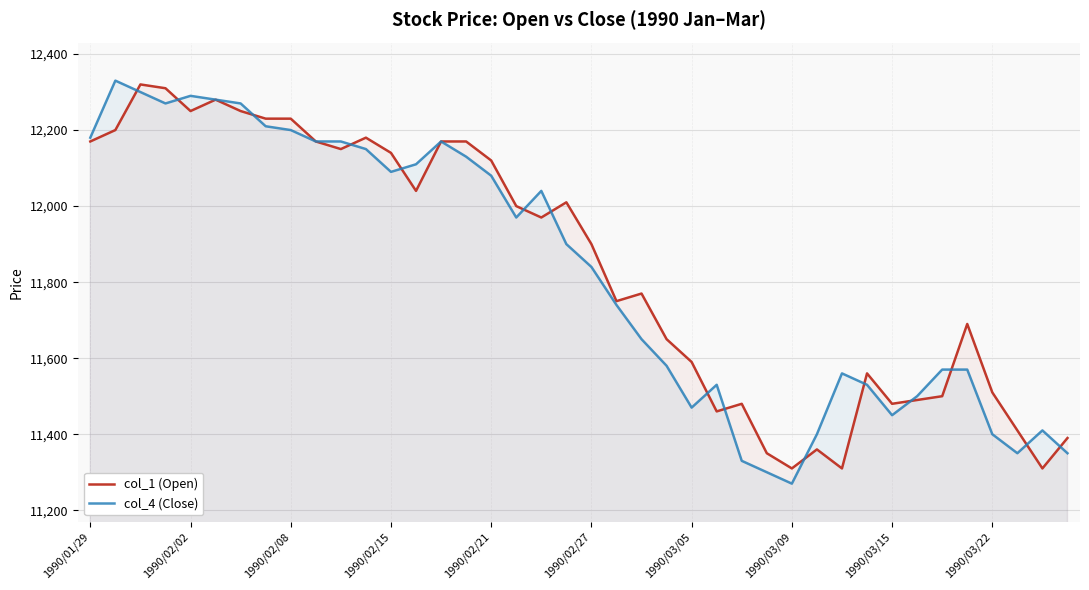

The value of col_4 (Close) at 15 is 8153. True or false?

False